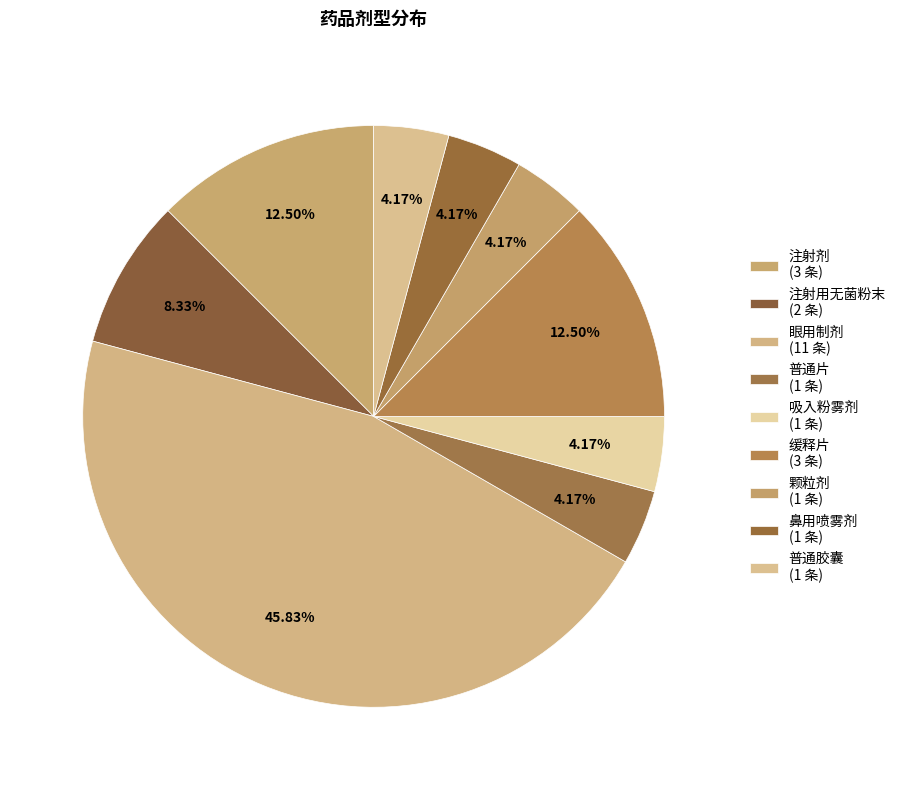

How many segments does this pie chart have?

9